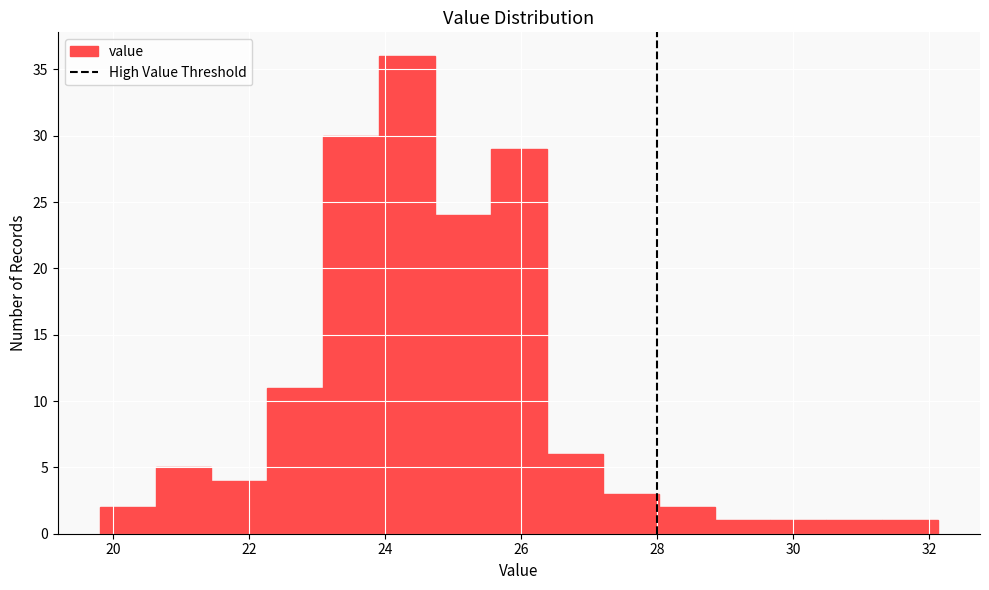

Which range on the x-axis has the tallest bar?

24.0 to 24.8